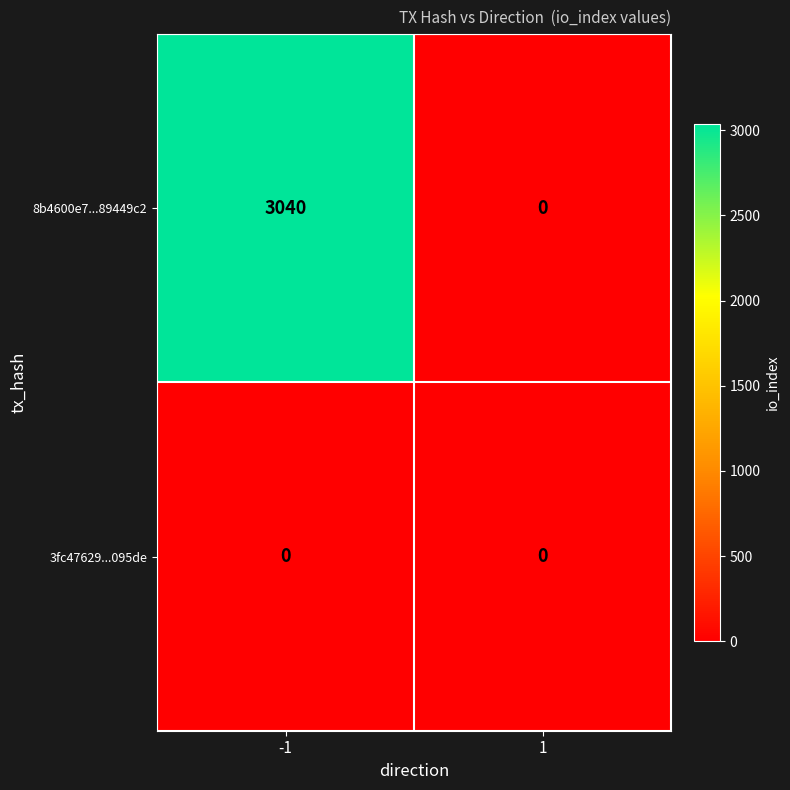

Reading left to right, extract all data points from this chart.

8b4600e7...89449c2: -1=3040	1=0
3fc47629...095de: -1=0	1=0